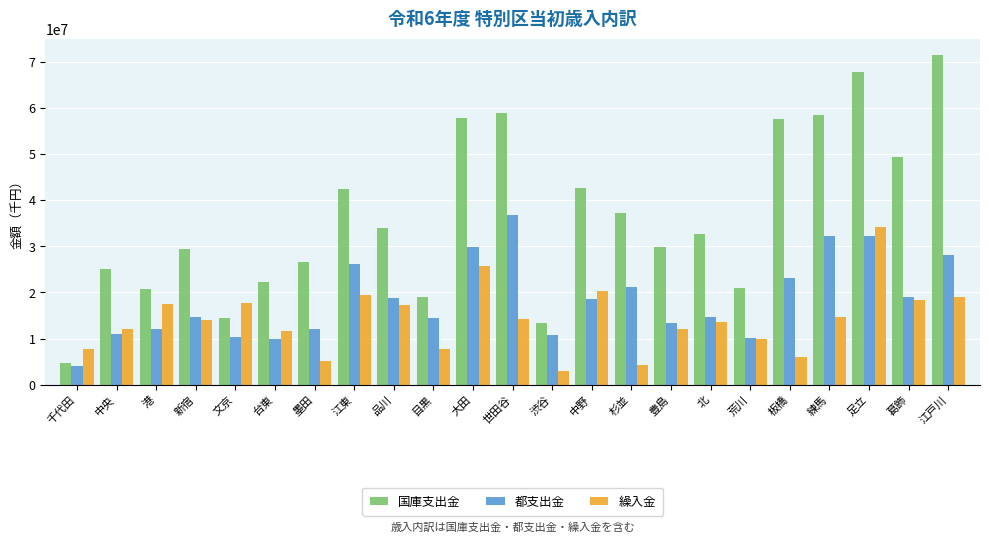

List the series in order of their overall mean, lowest first.

繰入金, 都支出金, 国庫支出金